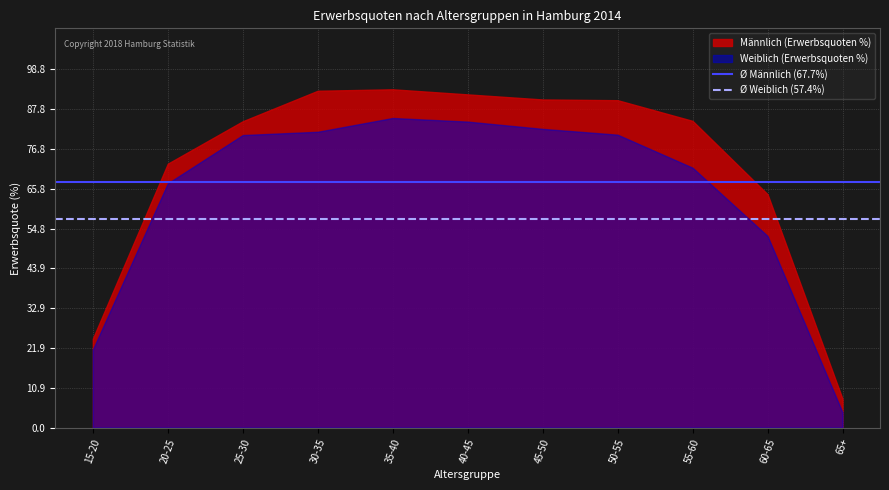

What is the smallest value displayed?

4.2